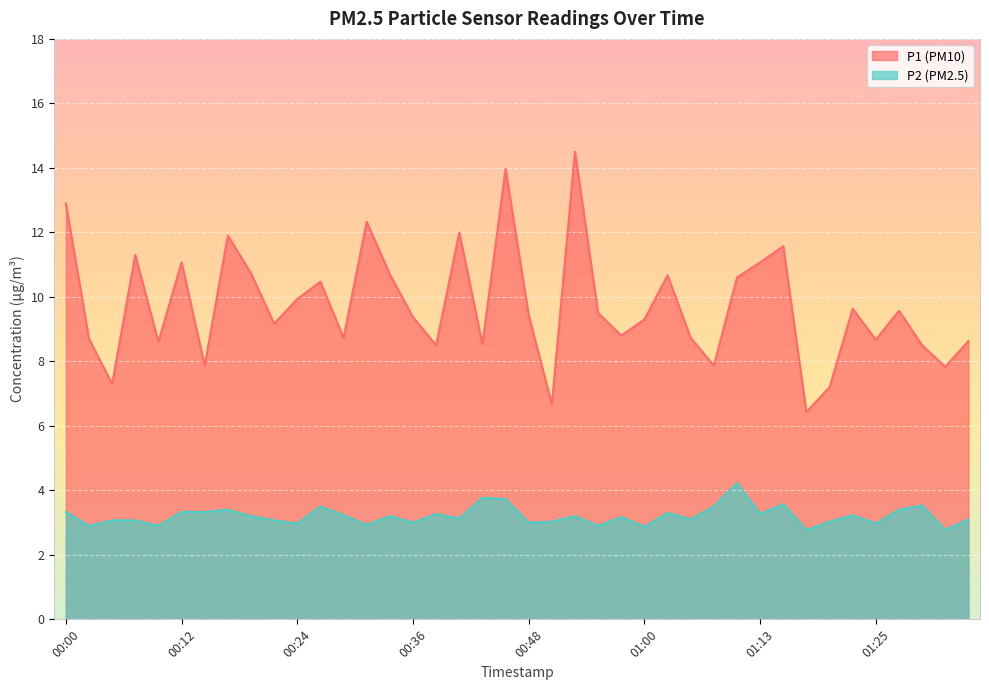

What is the difference between the second highest and second lowest values in the P2 series?

1.0